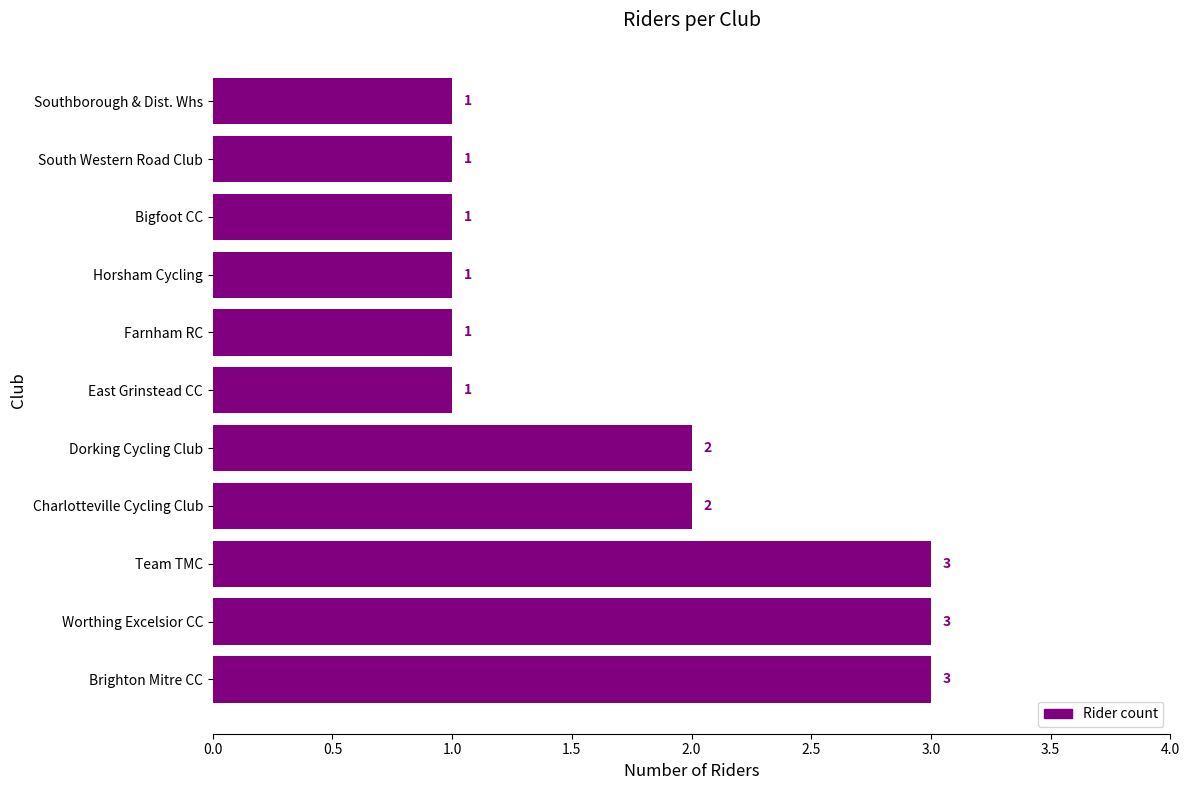

True or false: the data shows 1 at East Grinstead CC.

True